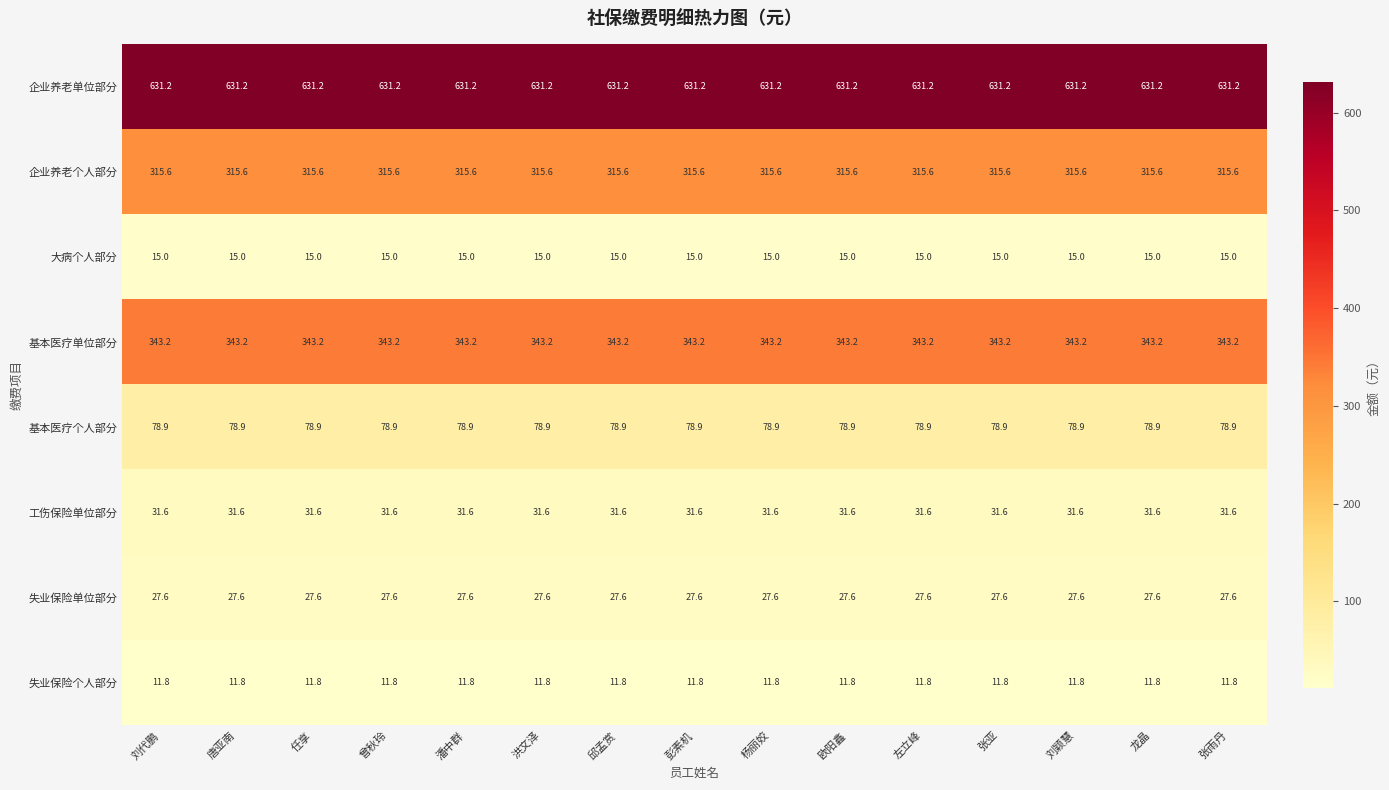

What is the minimum value shown in the chart?

11.8